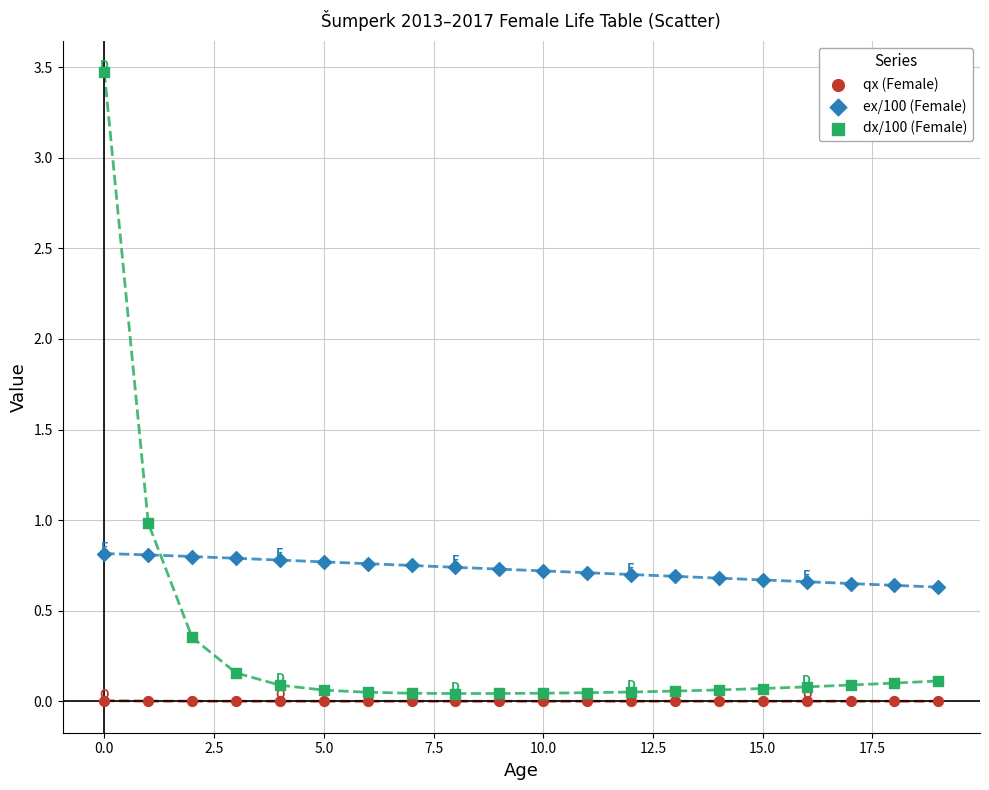

What are all the series names shown in the legend?

qx (Female), ex/100 (Female), dx/100 (Female)